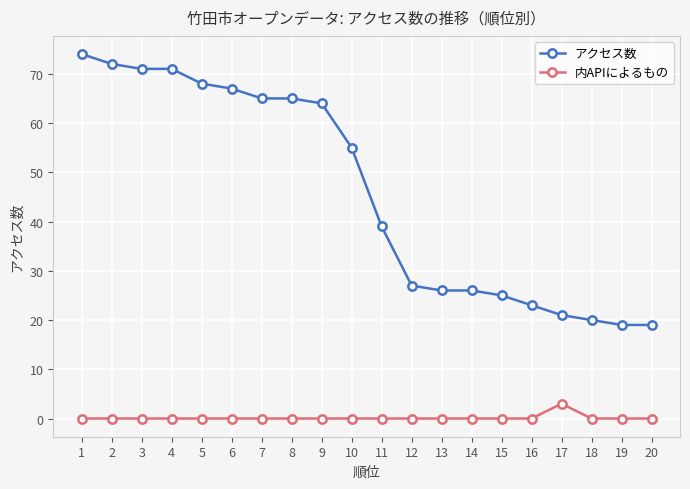

True or false: 内APIによるもの and アクセス数 intersect in this chart.

False